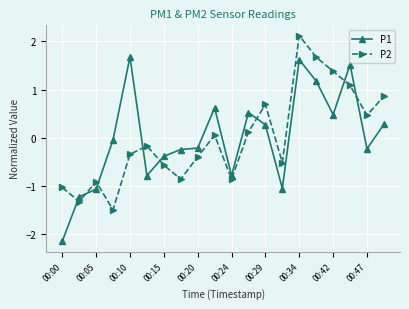

True or false: P1 has more than 2 interior local peaks.

True